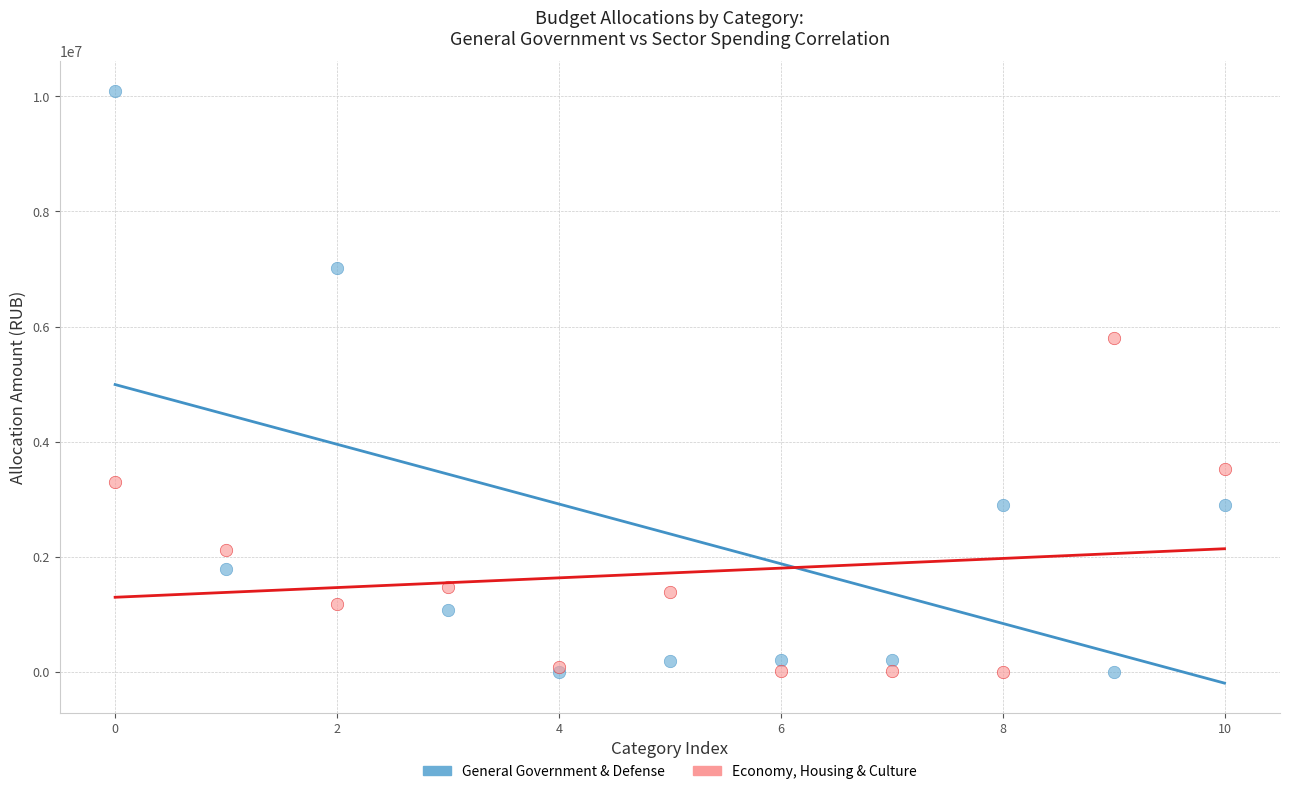

Which series has the largest Y range (max minus min)?

General Government & Defense